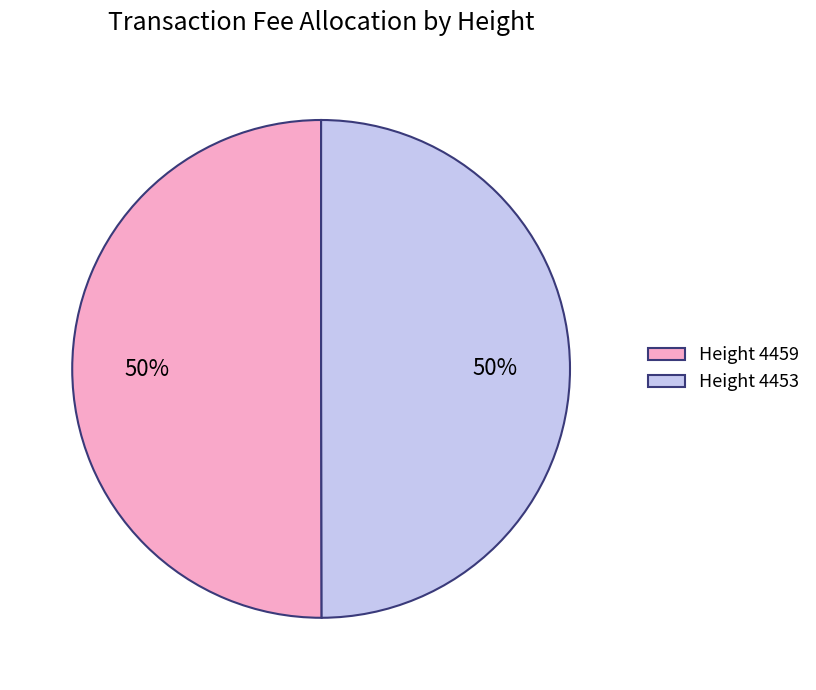

Is the sum of Height 4459 and Height 4453 greater than half?

Yes